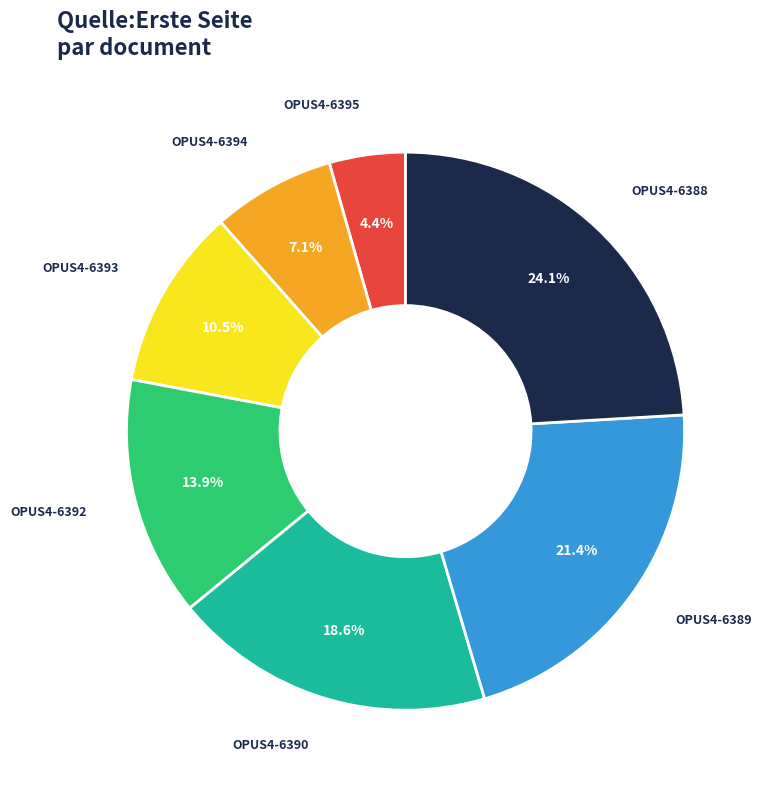

How many segments does this pie chart have?

7